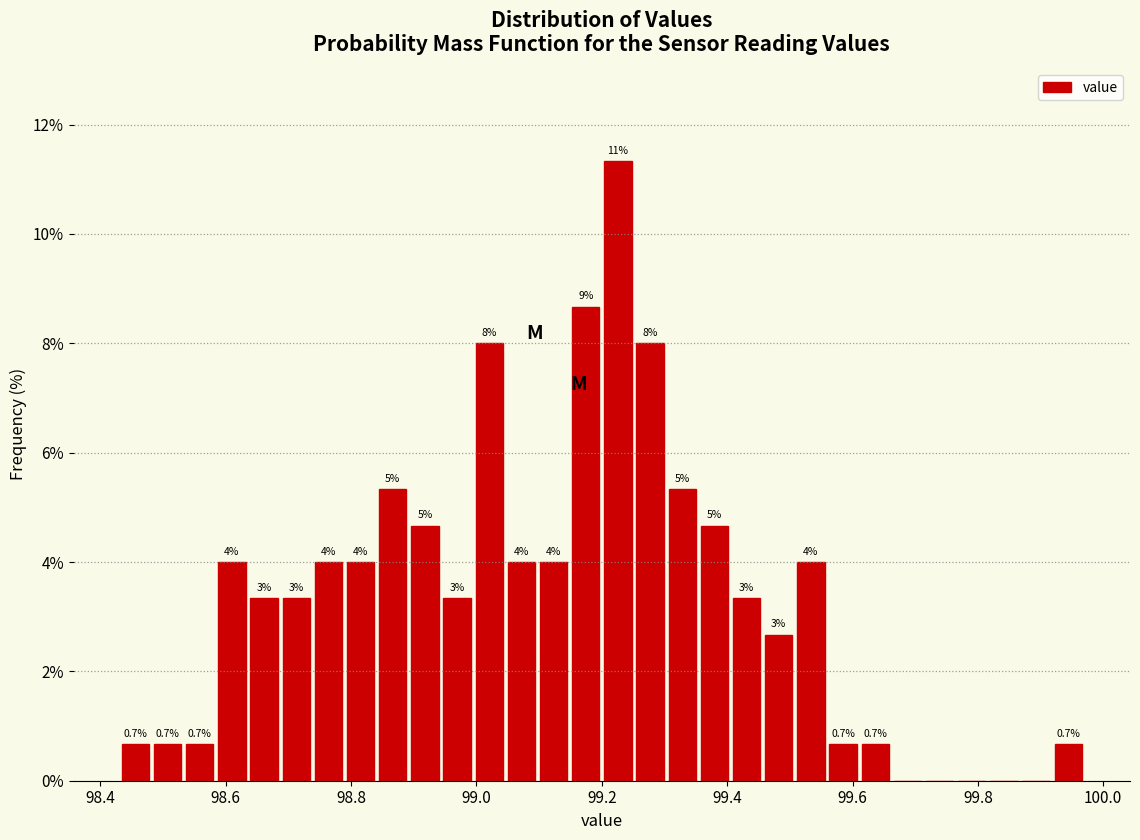

Read against the x-axis, roughly where is the centre of the tallest bar?

99.22